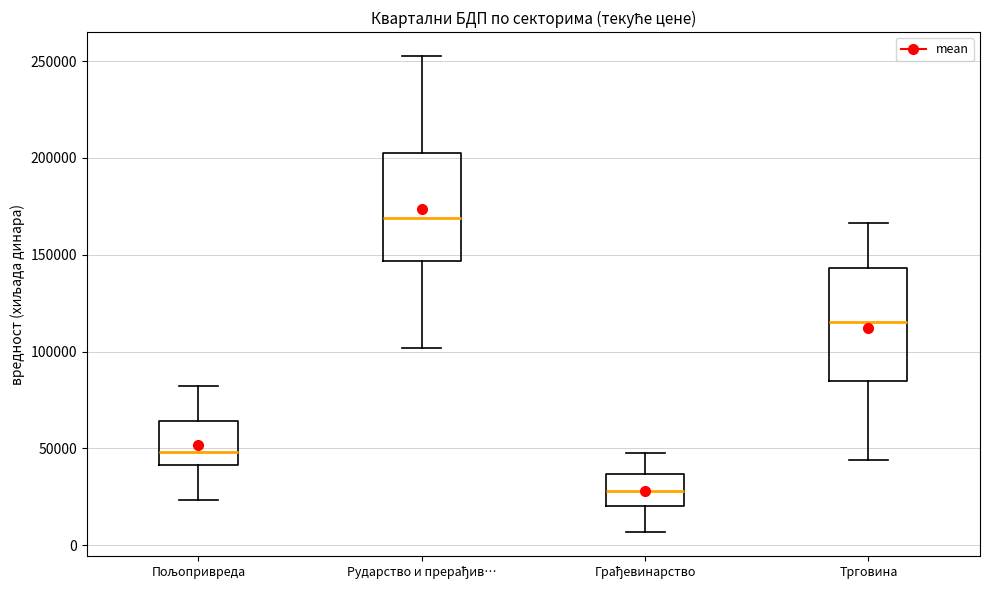

Reading left to right, transcribe this box plot: for each box, give where its median line is, the range the box spans, and where its two whiskers end, as read against the y-axis. The values are not printed on the chart, so give them approximately, as read against the axis.

Пољопривреда: median 50000, box 40000 to 65000, whiskers 25000 to 80000
Рударство и прерађив…: median 170000, box 145000 to 205000, whiskers 100000 to 255000
Грађевинарство: median 30000, box 20000 to 35000, whiskers 5000 to 50000
Трговина: median 115000, box 85000 to 145000, whiskers 45000 to 165000